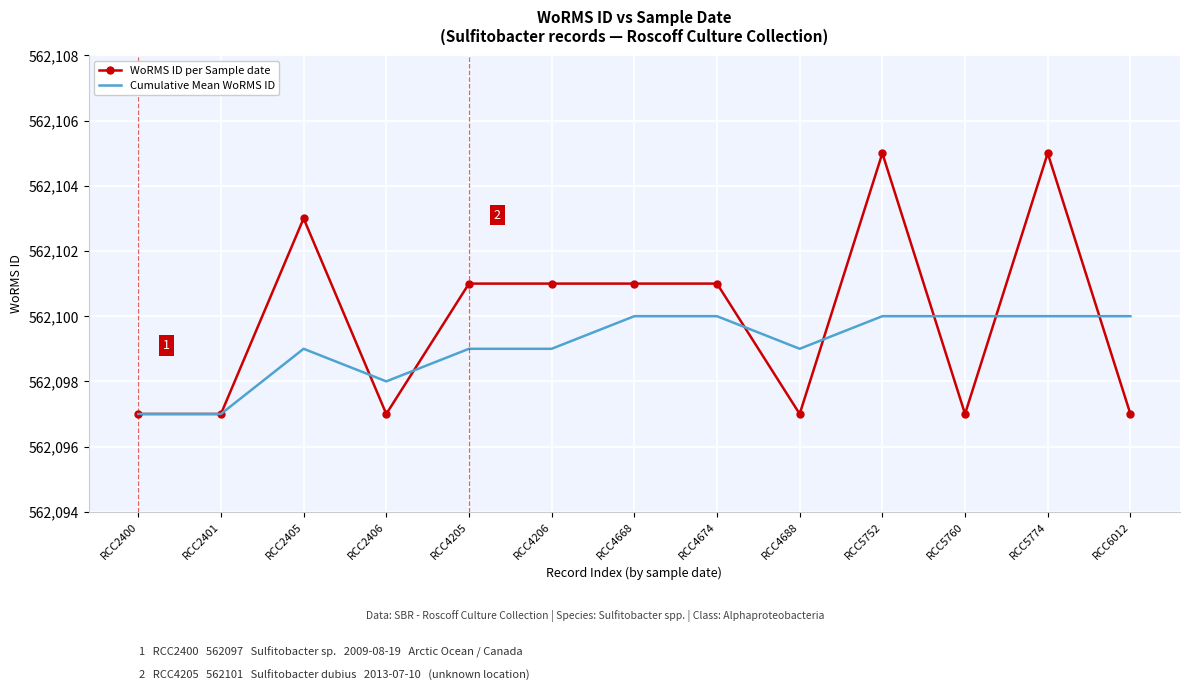

True or false: WoRMS ID per Sample date has a value of 915429 at RCC4688.

False